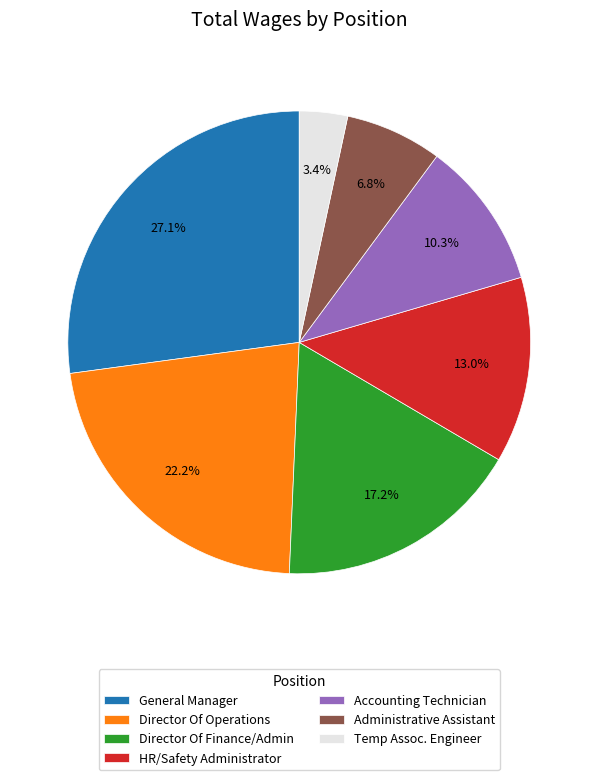

Count the number of slices in the pie.

7